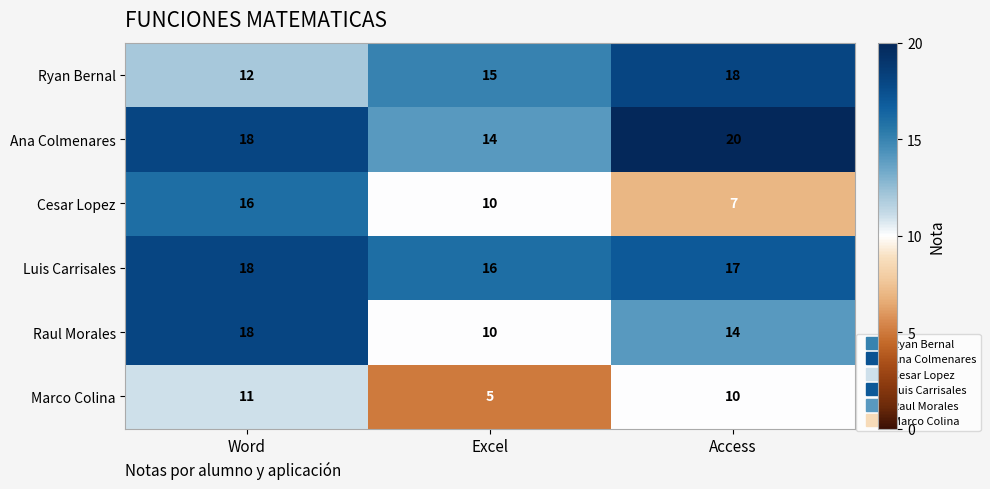

How many series are shown in this chart?

6